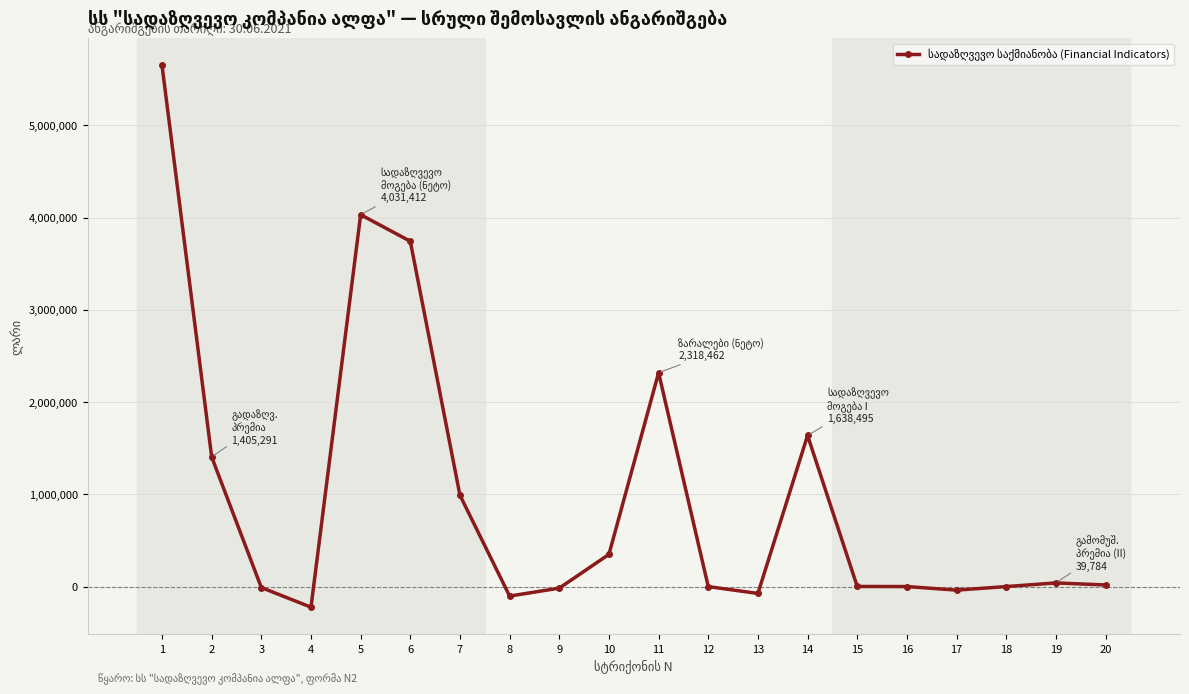

True or false: there are more than 1 points higher than both neighbors.

True